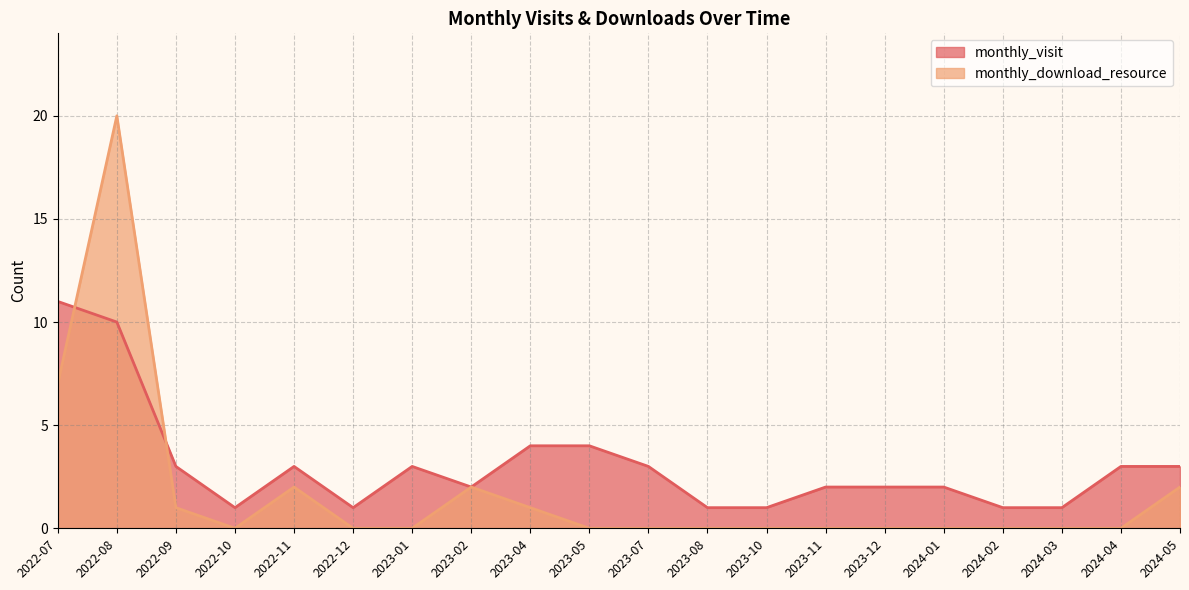

How many lines are shown in the chart?

2